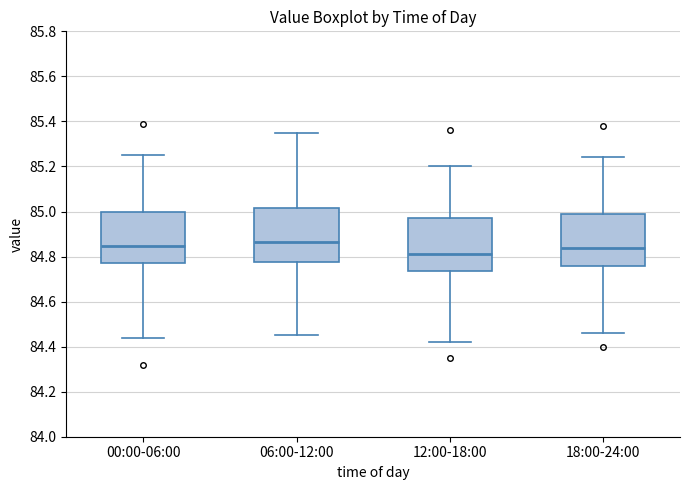

Reading left to right, transcribe this box plot: for each box, give where its median line is, the range the box spans, and where its two whiskers end, as read against the y-axis. The values are not printed on the chart, so give them approximately, as read against the axis.

00:00-06:00: median 84.84, box 84.78 to 85.00, whiskers 84.44 to 85.26
06:00-12:00: median 84.86, box 84.78 to 85.02, whiskers 84.46 to 85.36
12:00-18:00: median 84.82, box 84.74 to 84.98, whiskers 84.42 to 85.20
18:00-24:00: median 84.84, box 84.76 to 85.00, whiskers 84.46 to 85.24